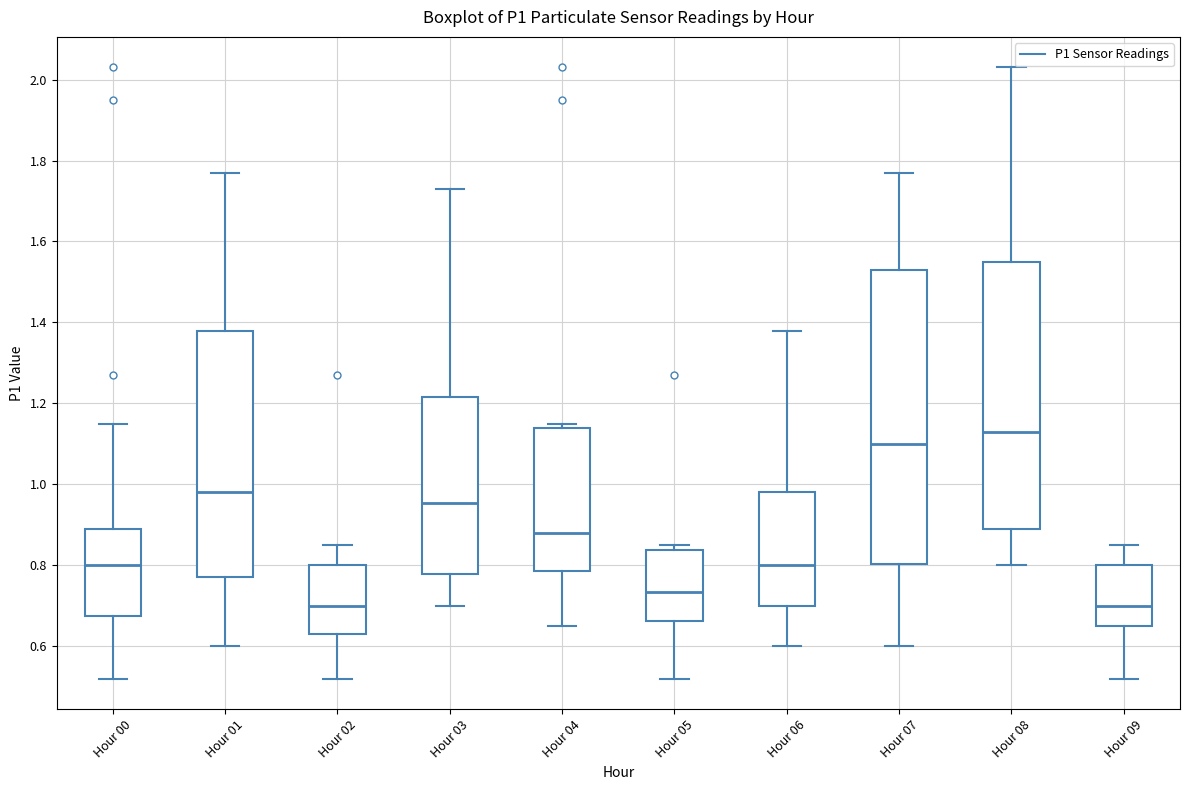

Where is the upper edge of the box for Hour 04 on the y-axis? The values are not printed on the chart, so give them approximately, as read against the axis.

1.14